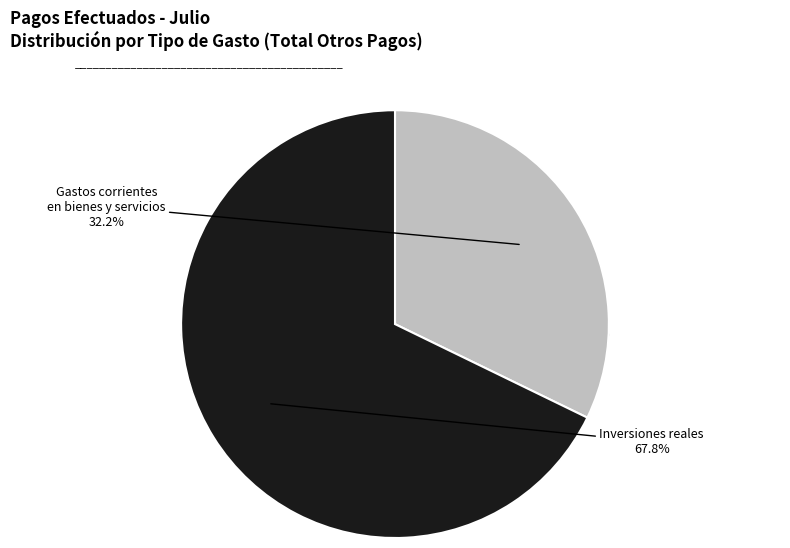

Combined, what portion of the pie is Gastos corrientes en bienes y servicios and Inversiones reales?

100.0%